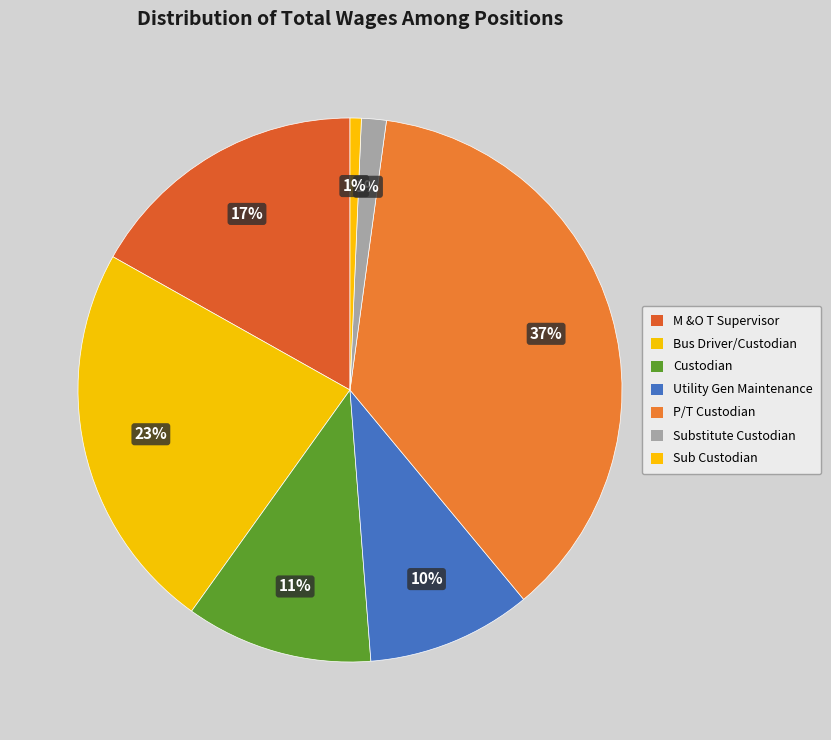

Which slice is the largest?

P/T Custodian